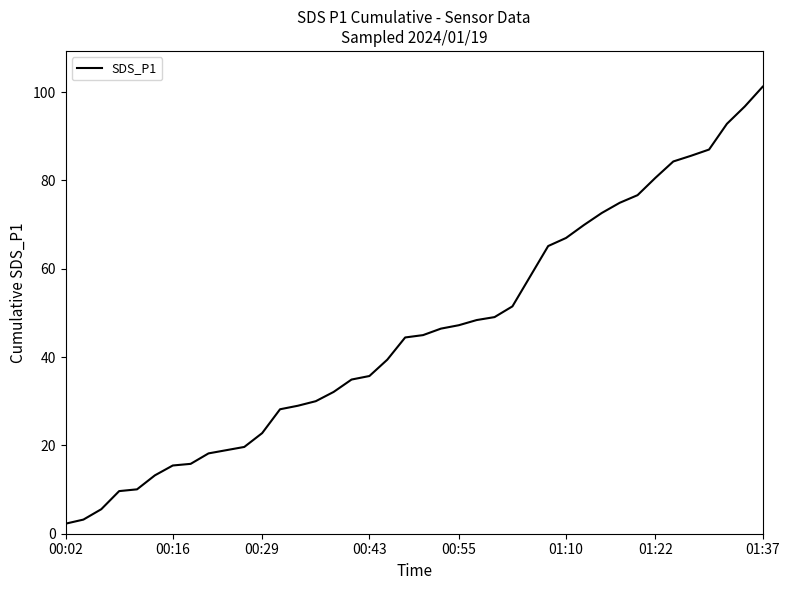

What is the maximum value shown in the chart?

101.2